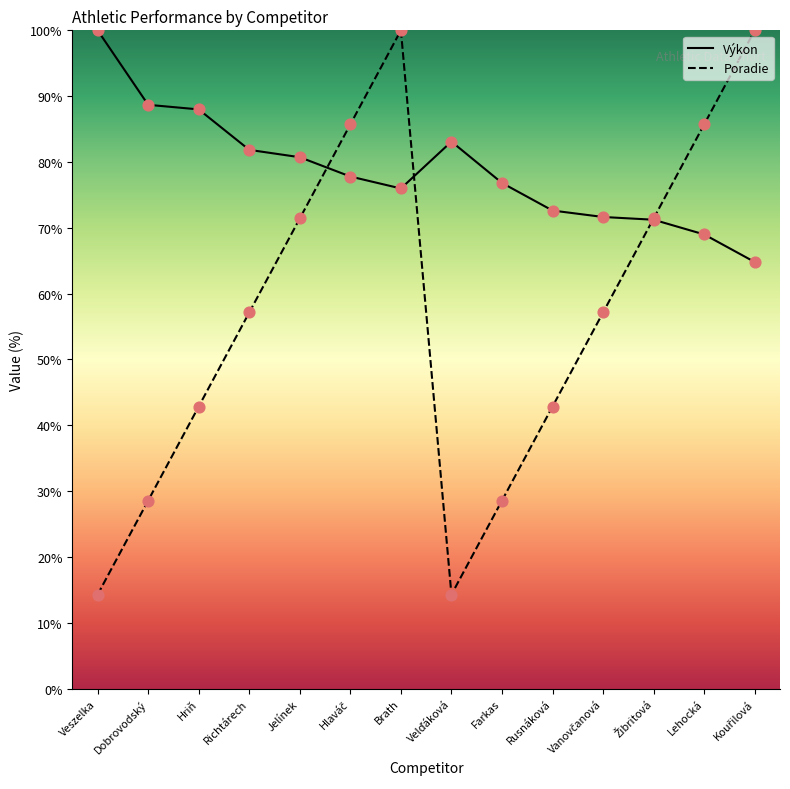

What are all the series names shown in the legend?

Výkon, Poradie